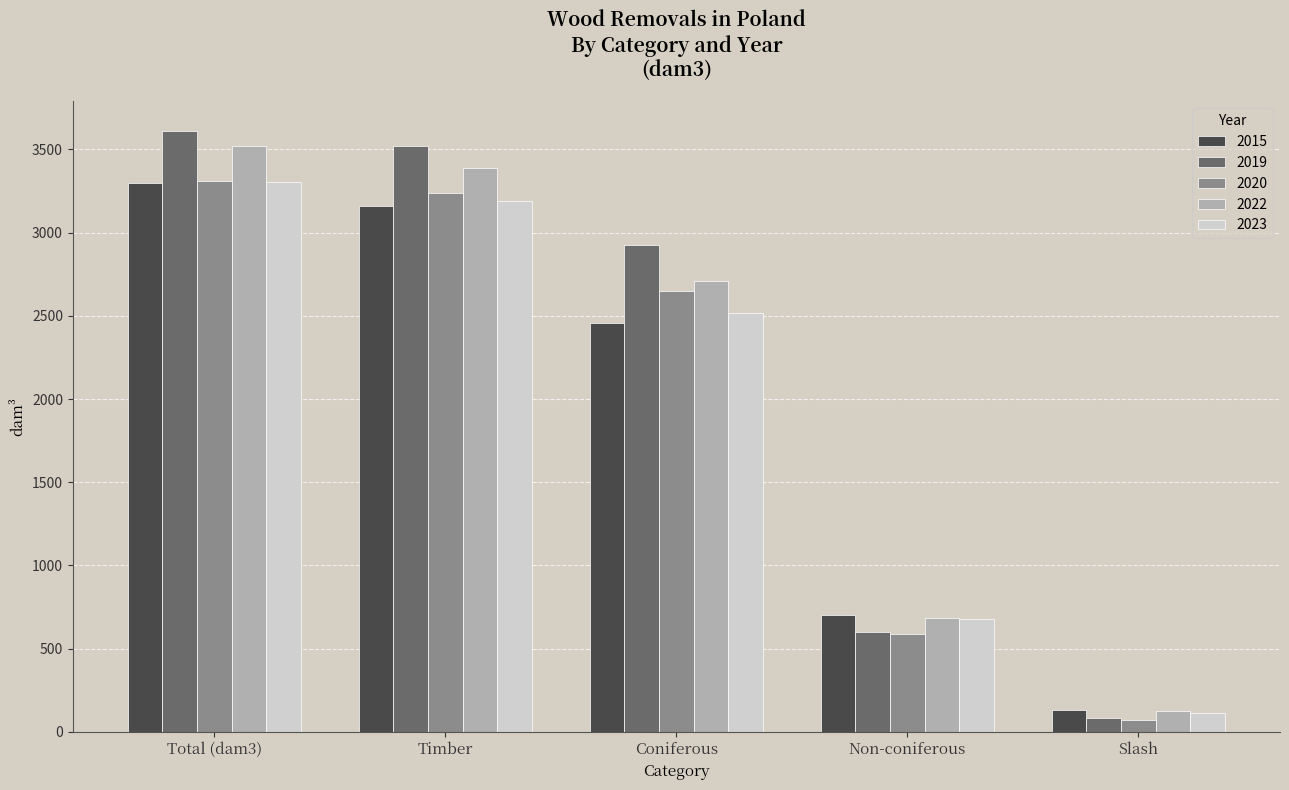

List the labels in order of 2015 value, smallest first.

Slash, Non-coniferous, Coniferous, Timber, Total (dam3)